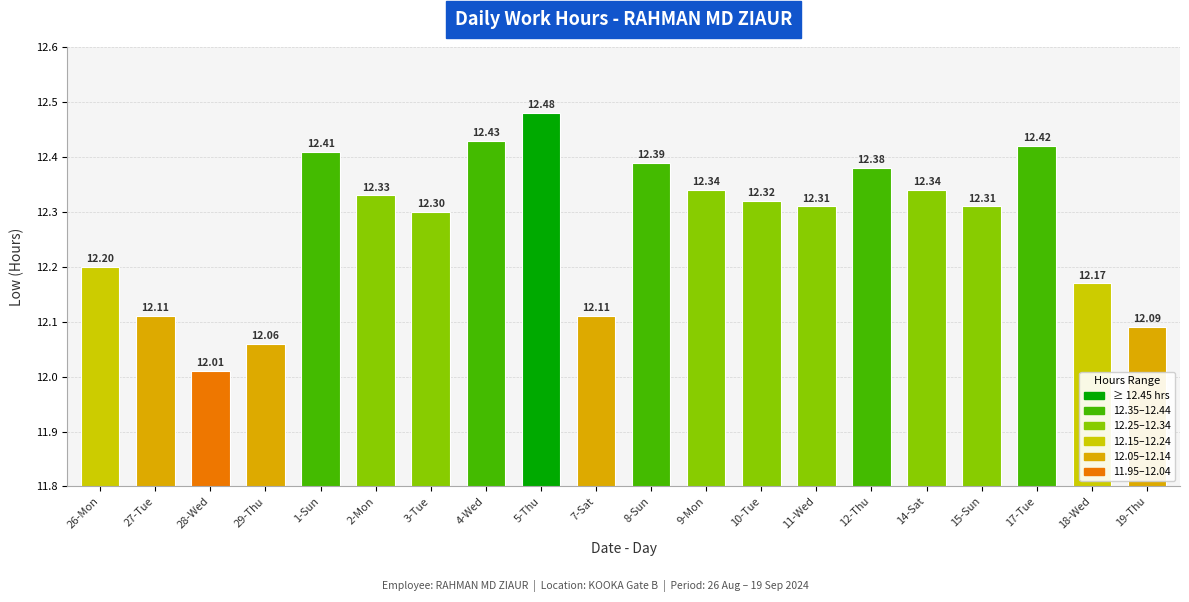

The chart shows a value of 4.9 at 4-Wed. True or false?

False